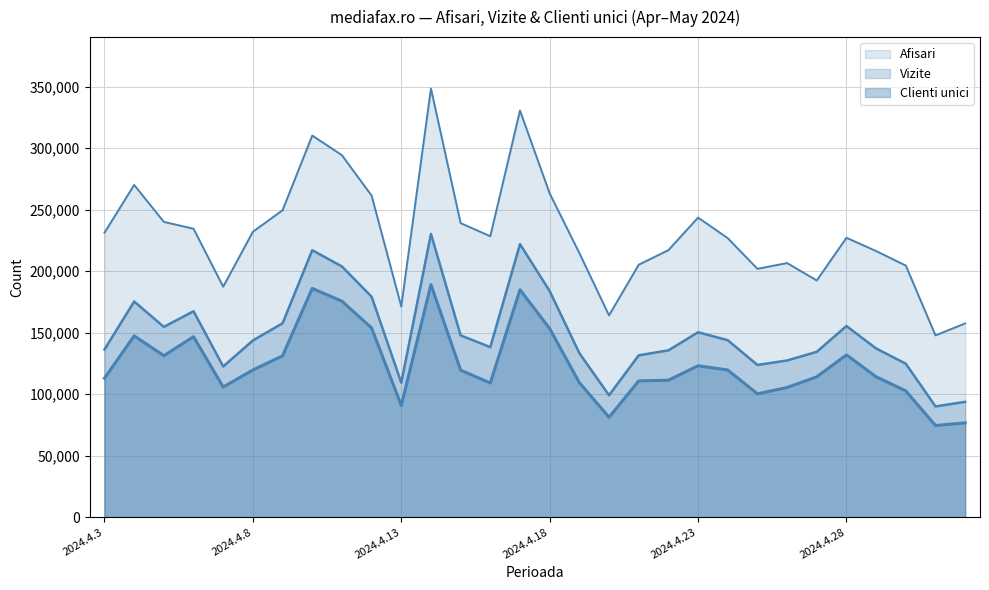

What is the difference between the Vizite values at 2024.4.5 and 2024.4.29?

17546